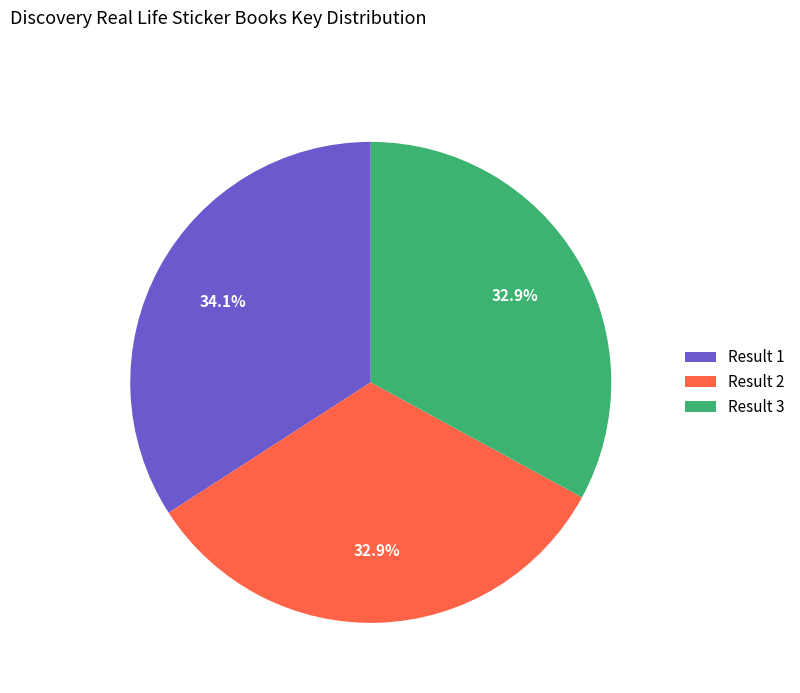

Which category has the biggest portion of the pie?

Result 1